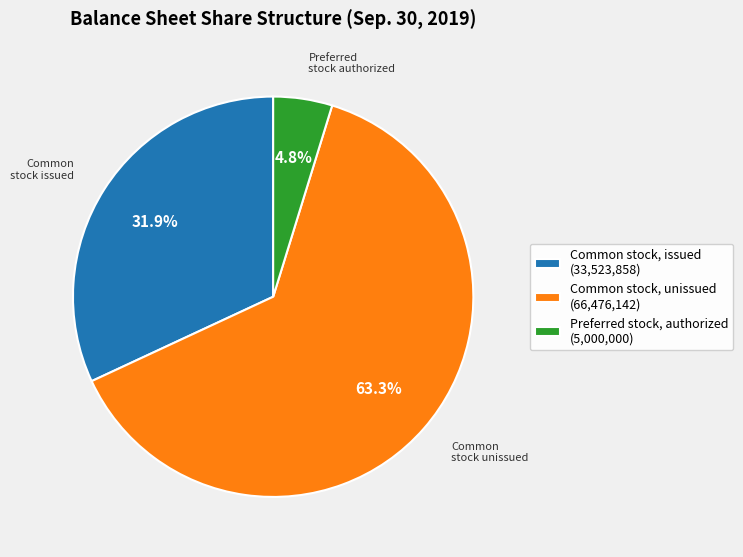

Which category accounts for the majority?

Common stock, unissued (66,476,142)